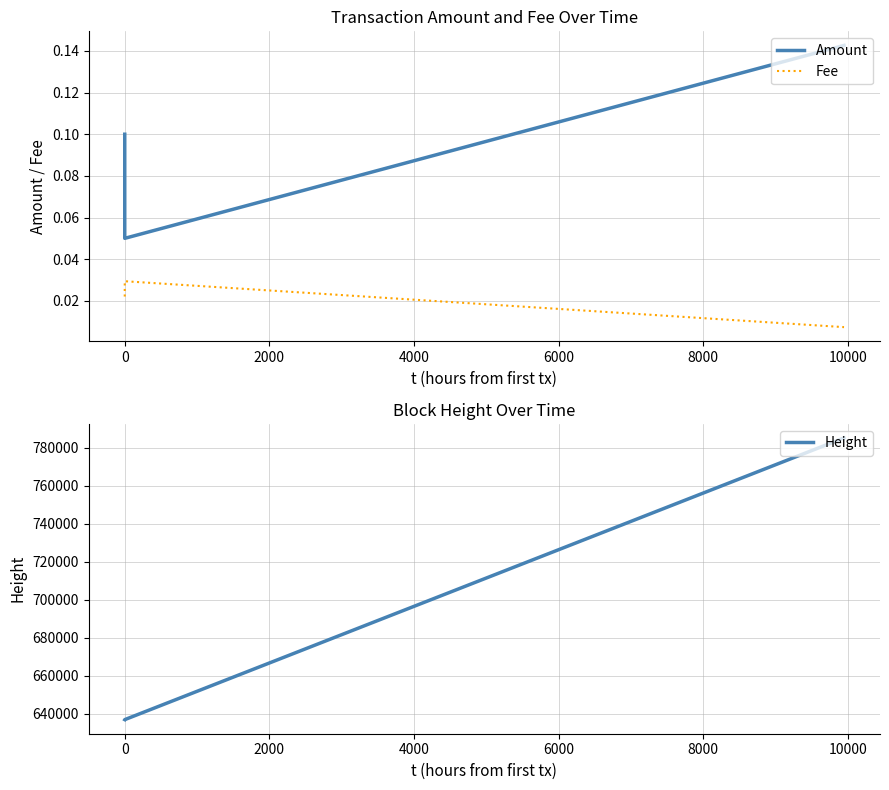

What is the minimum value for Height?

636831